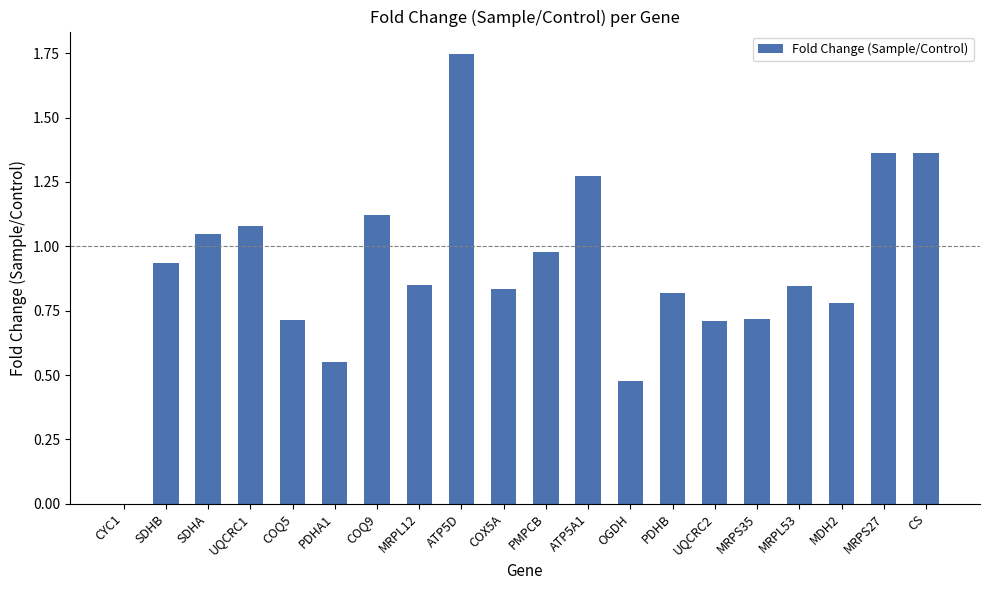

What is the sum of the values at MDH2 and PDHB?

1.6